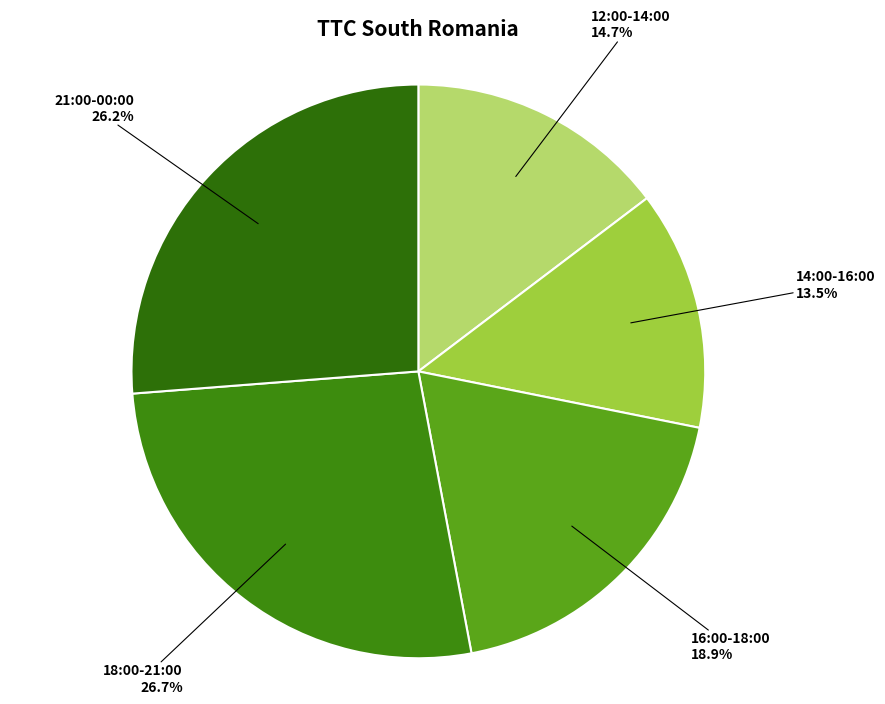

Approximately how many times larger is the value at 18:00-21:00 compared to 12:00-14:00?

1.8